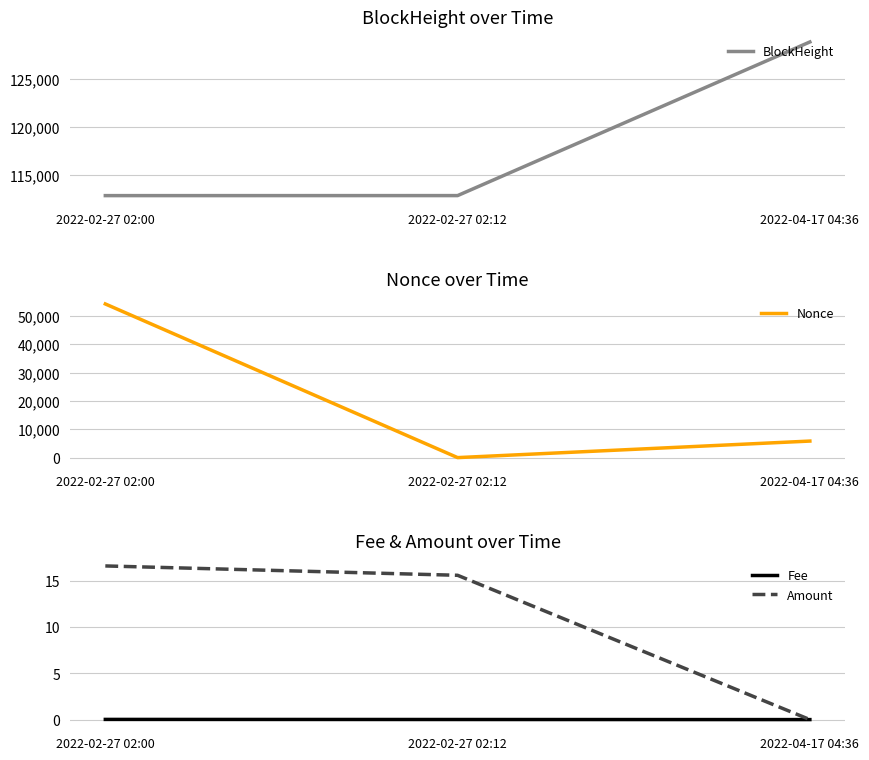

What is the maximum value for Nonce?

54170